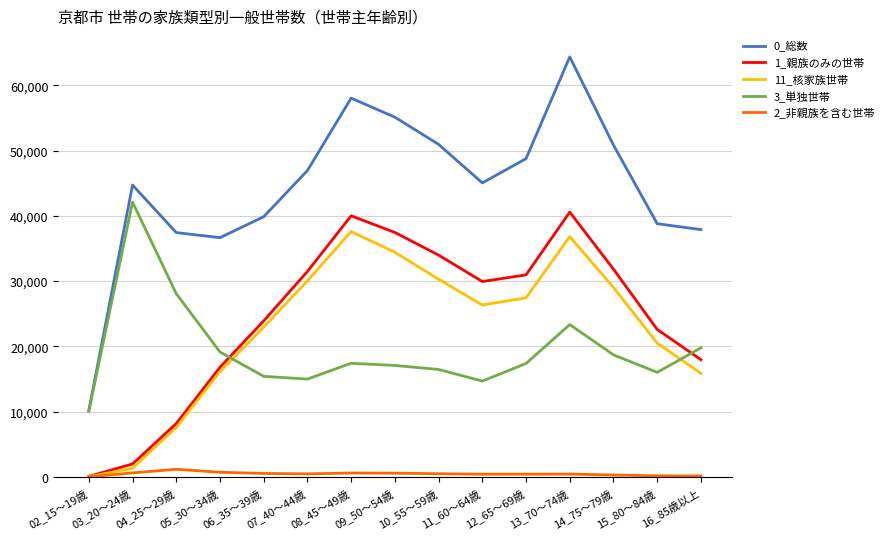

What is the greatest value displayed?

64348